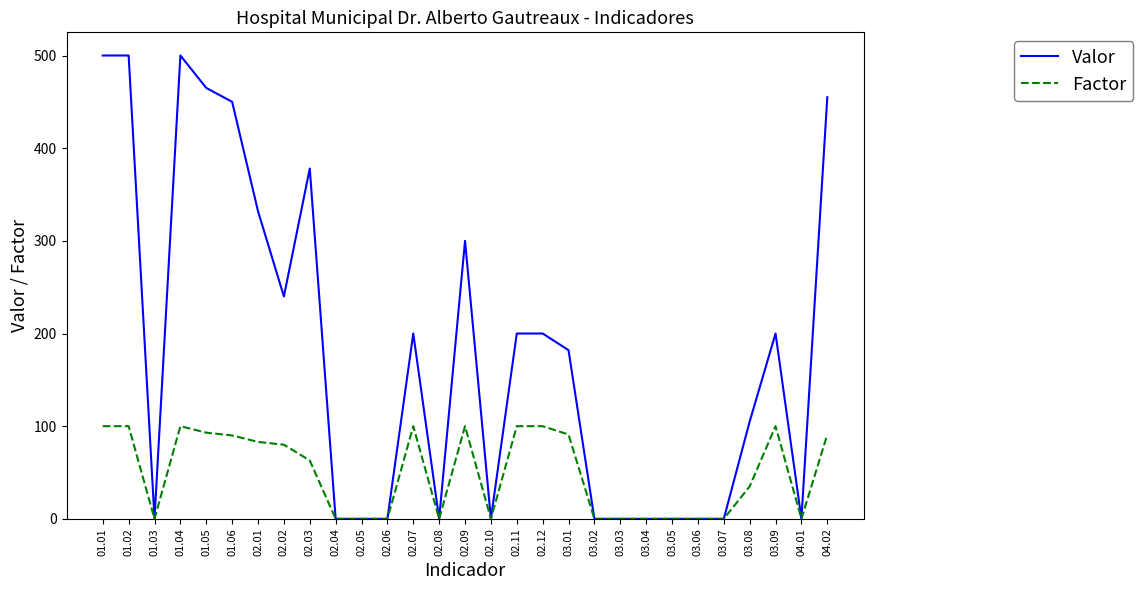

Which series changed the most between 01.06 and 02.12?

Valor